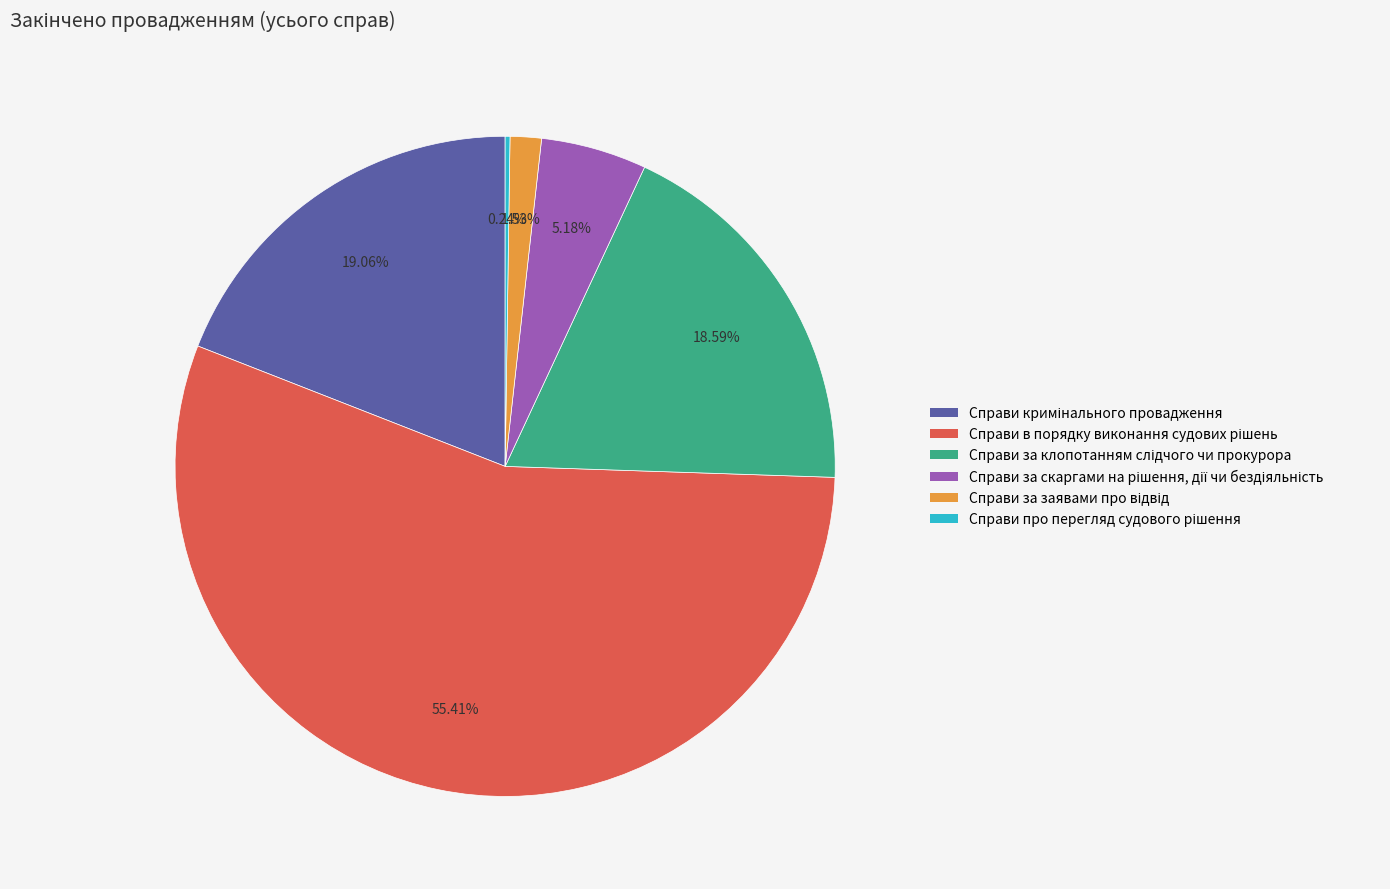

Is there any slice that represents more than half of the pie?

Yes